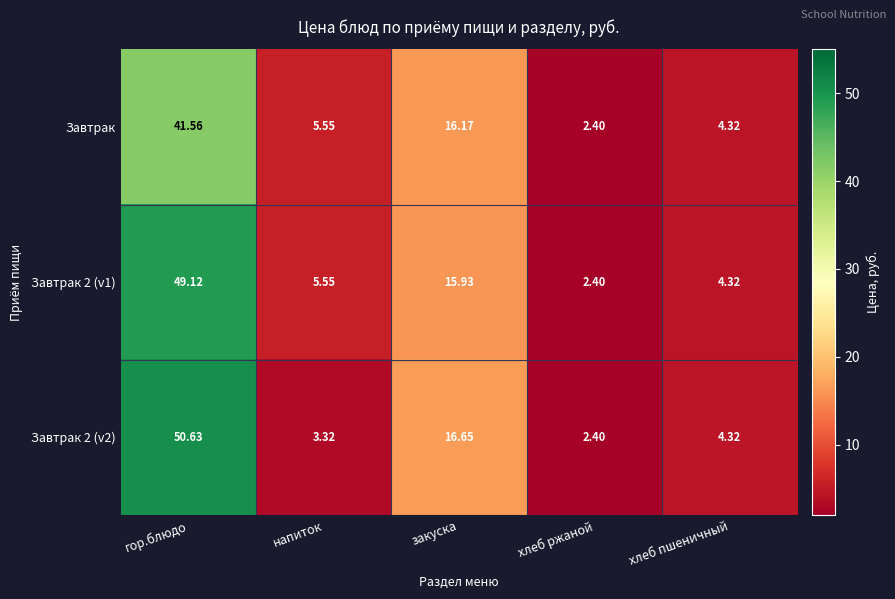

At which label does Завтрак 2 (v2) reach its peak?

гор.блюдо